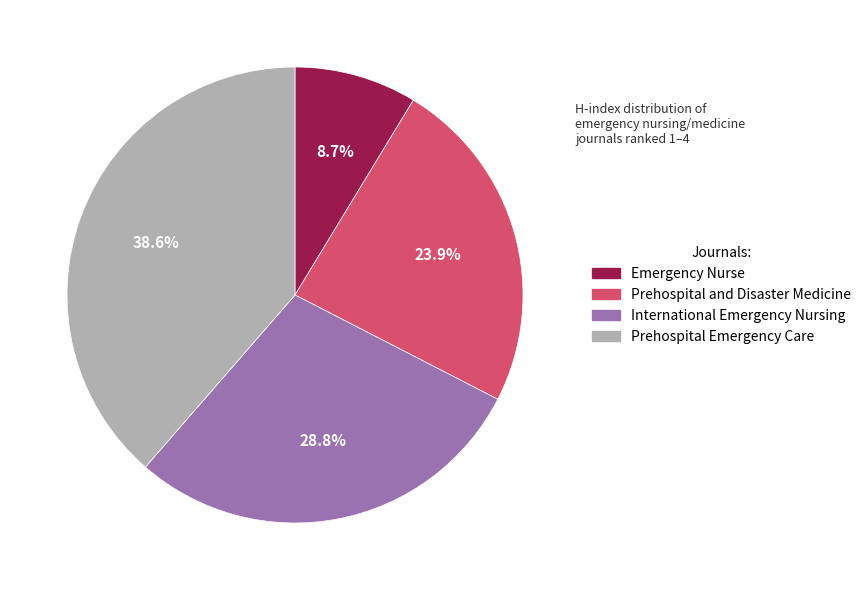

Count the number of slices in the pie.

4